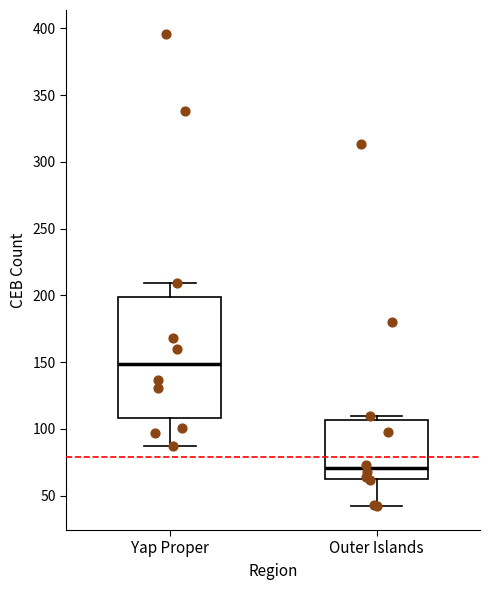

Comparing the boxes themselves (not the whiskers), which one is the tallest?

Yap Proper